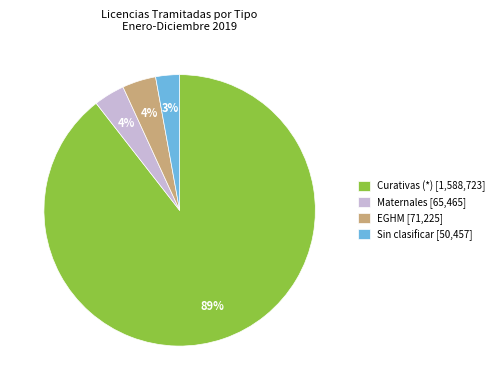

Does Curativas represent more than half of the total?

Yes